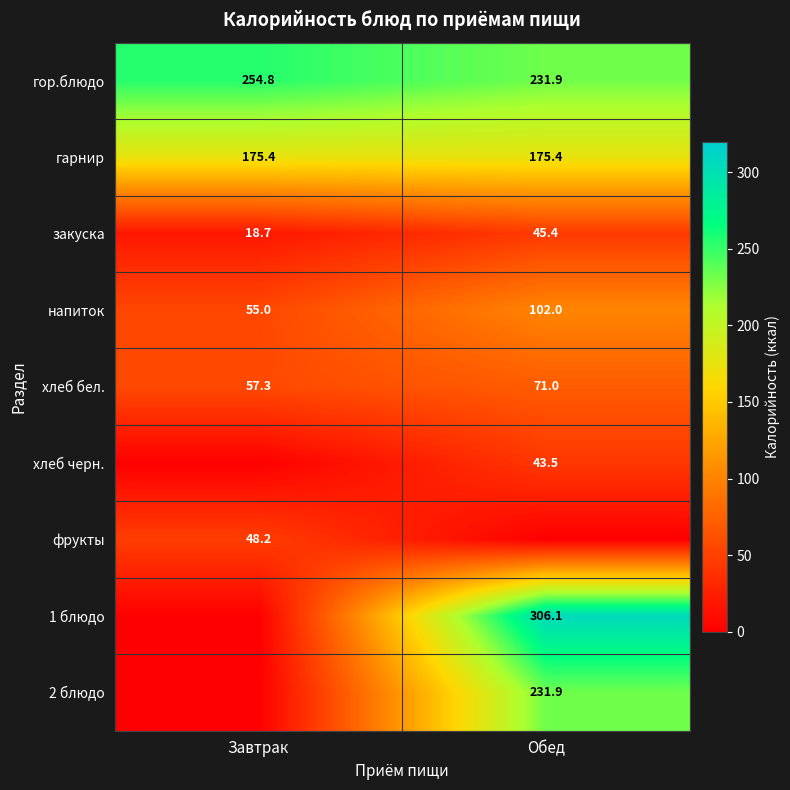

The 2 блюдо series shows 231.9 at Обед. True or false?

True